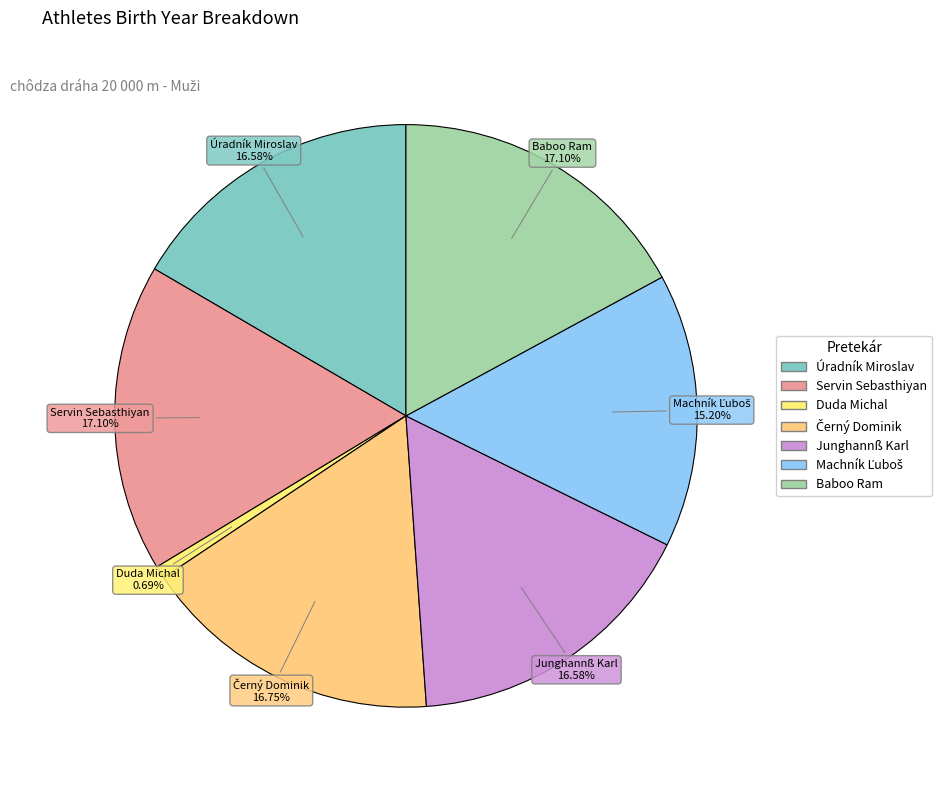

What percentage is the Duda Michal slice, to the nearest percent?

1%